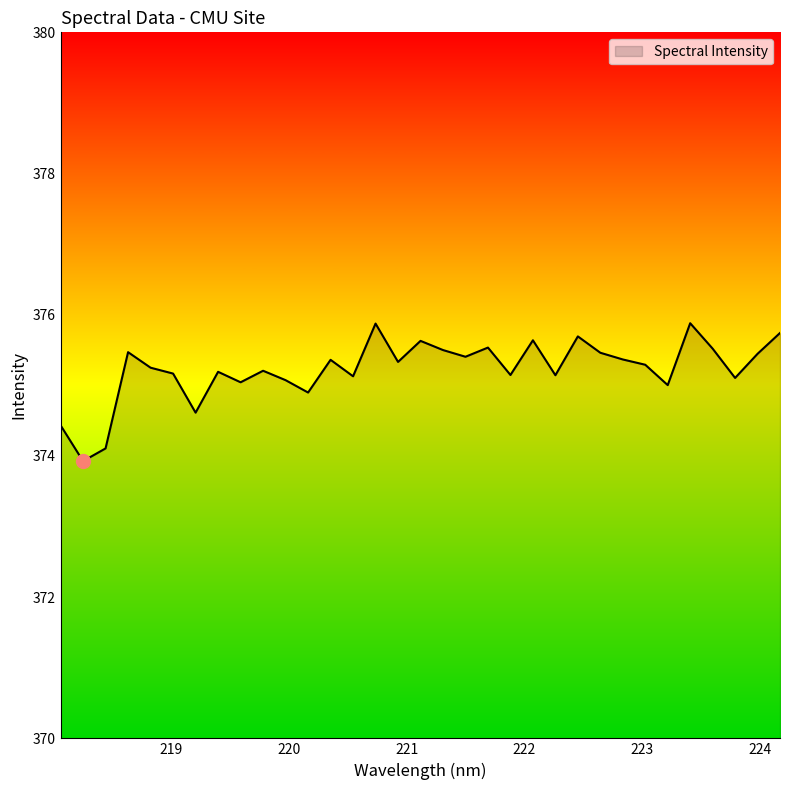

What is the greatest value displayed?

375.9